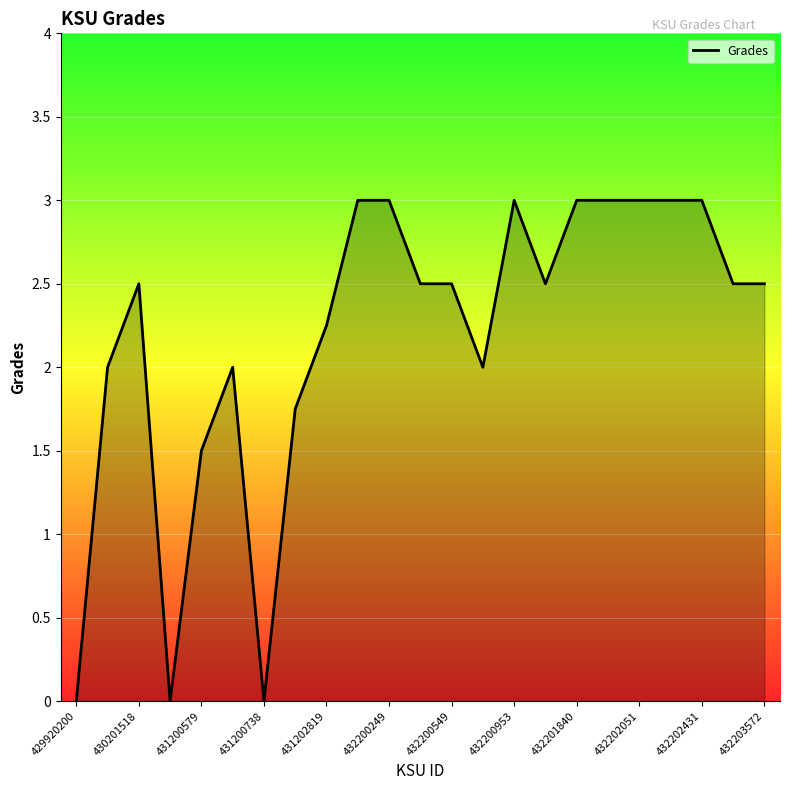

What is the difference between the maximum and minimum values?

3.0